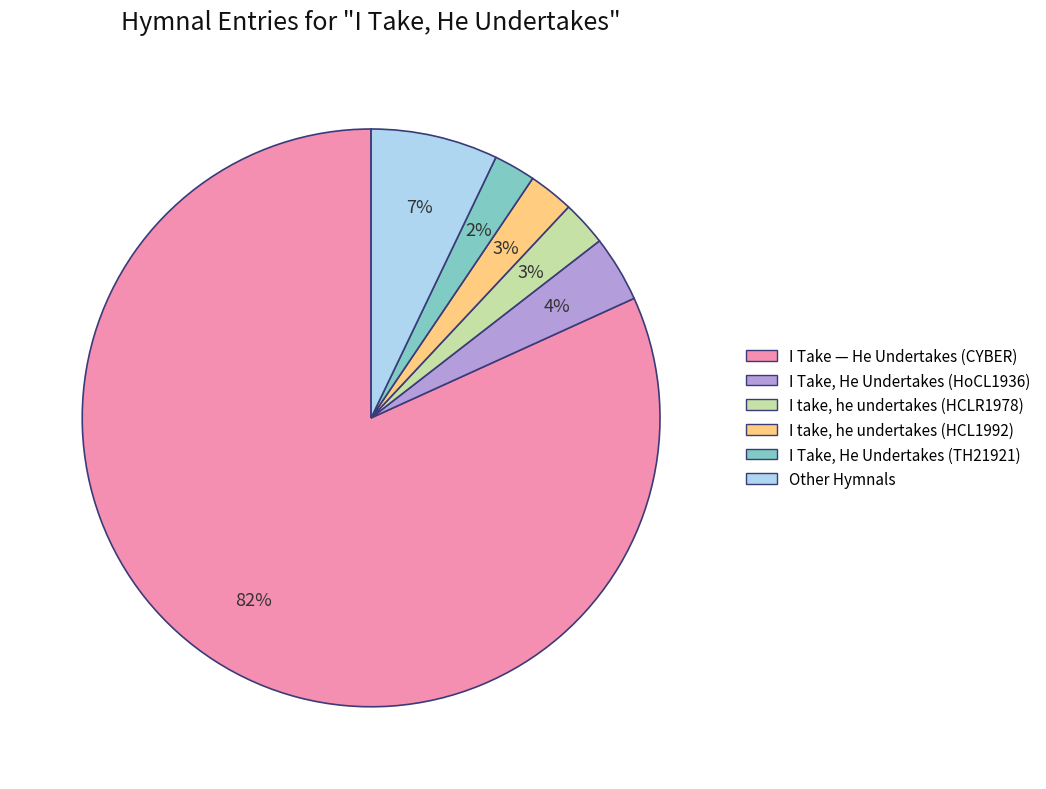

Do I Take, He Undertakes (HoCL1936) and Other Hymnals together represent more than half of the pie?

No